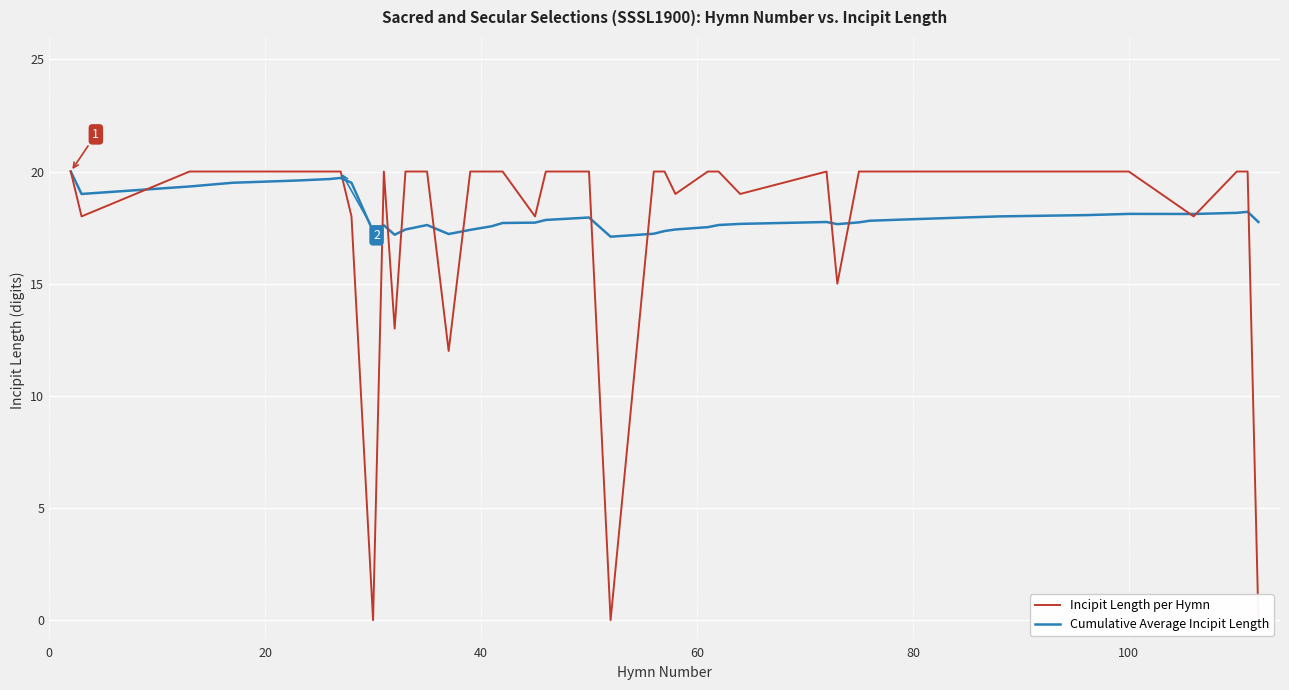

What is the highest value of the Cumulative Average Incipit Length series?

20.0